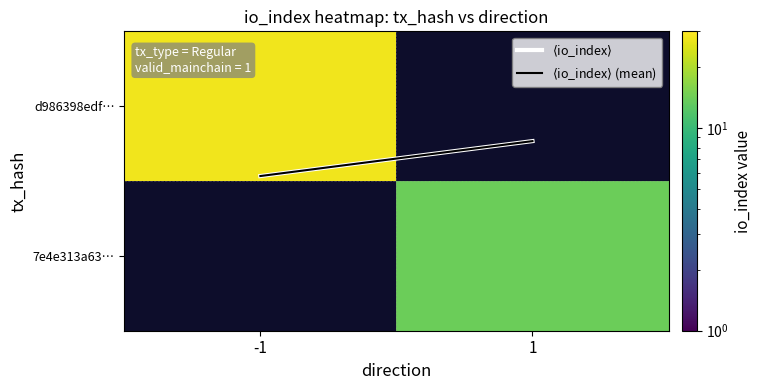

At which label does 7e4e313a63… reach its minimum?

-1